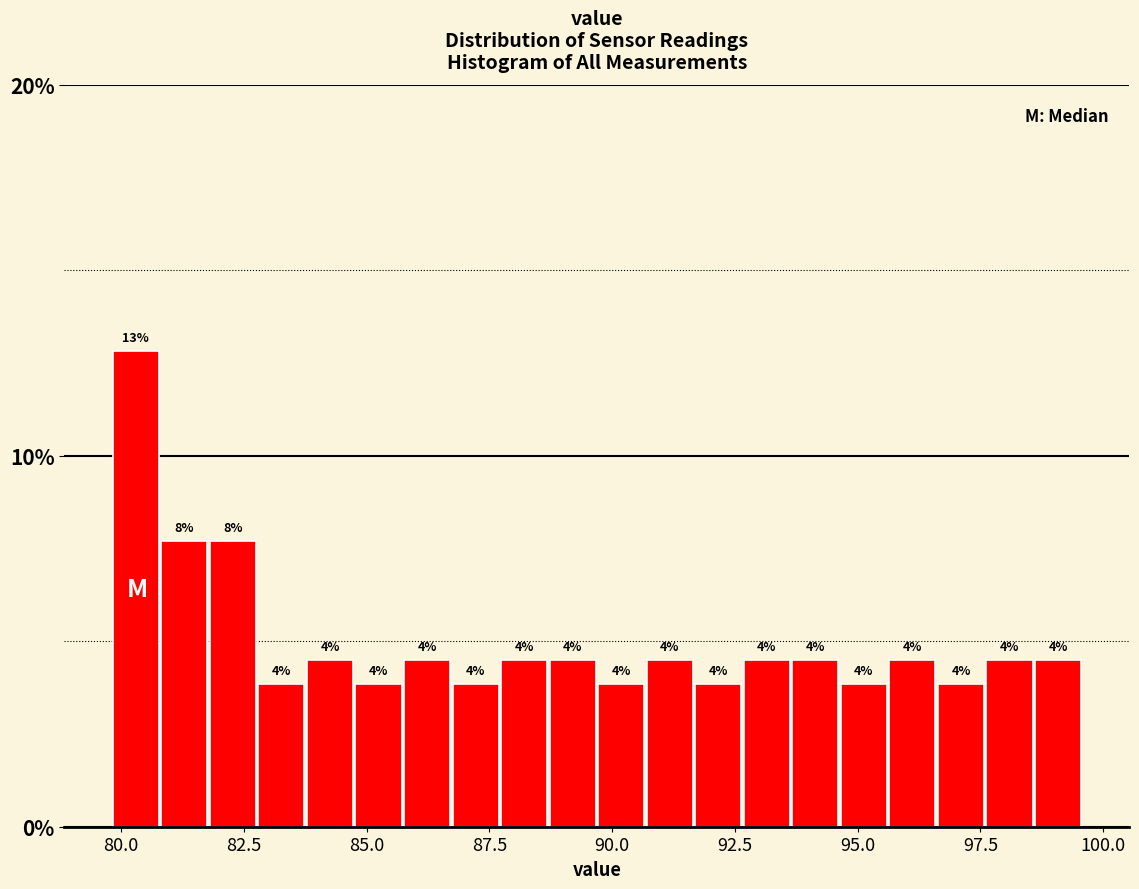

Around what value on the x-axis is the tallest bar? Give the approximate position of its centre, as read against the axis.

80.5